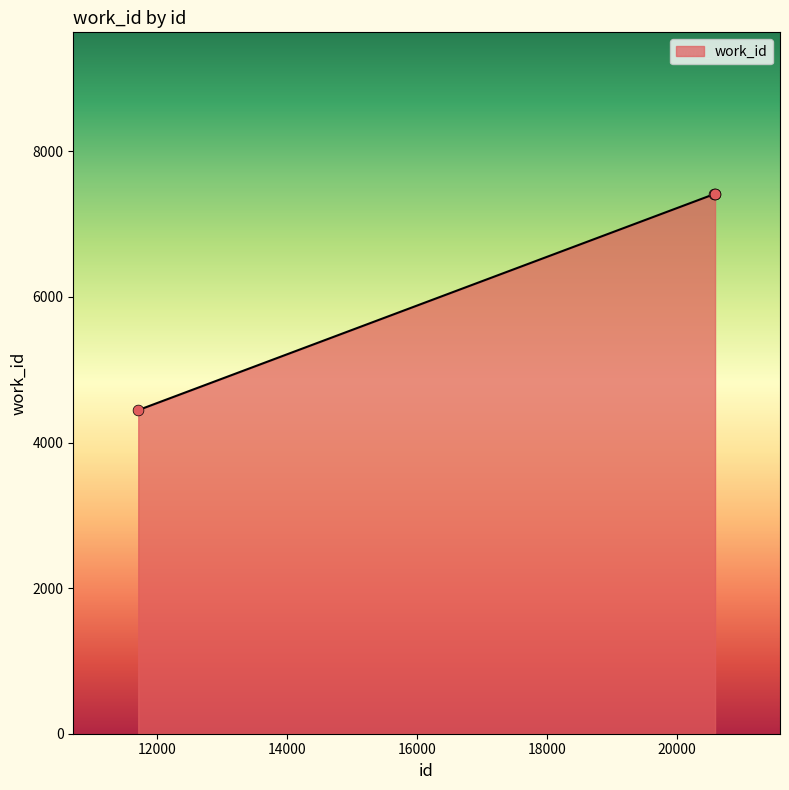

Approximately how many times larger is the value at 11709 compared to 20589?

0.6